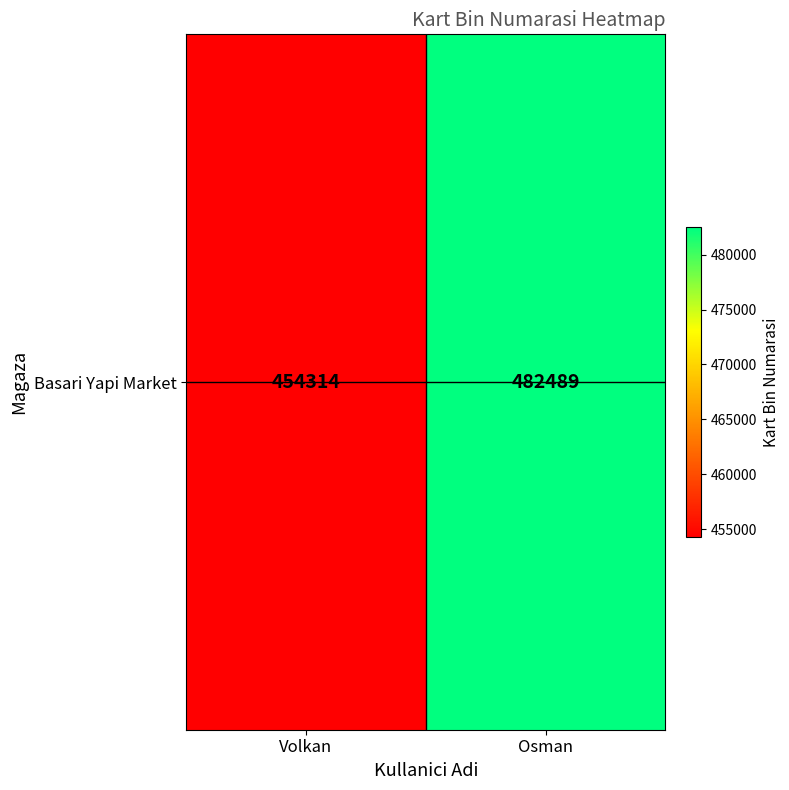

True or false: the data shows 454314 at Volkan.

True